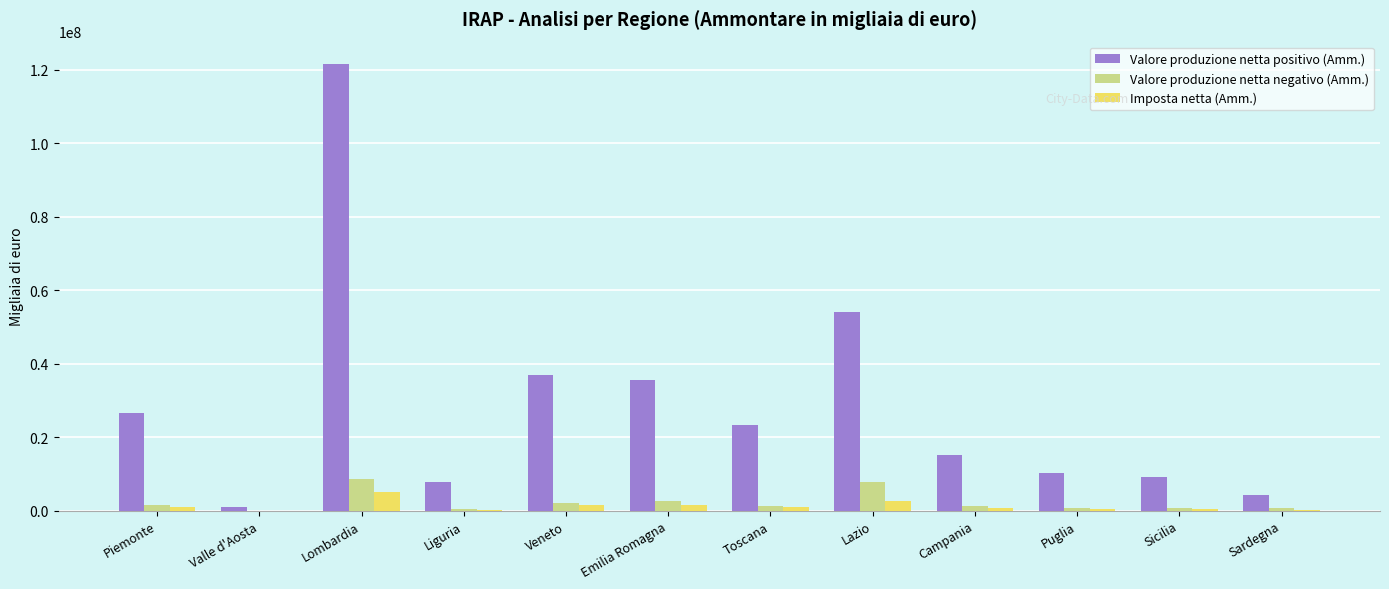

What is the sum of all Valore produzione netta negativo (Amm.) values?

28418378